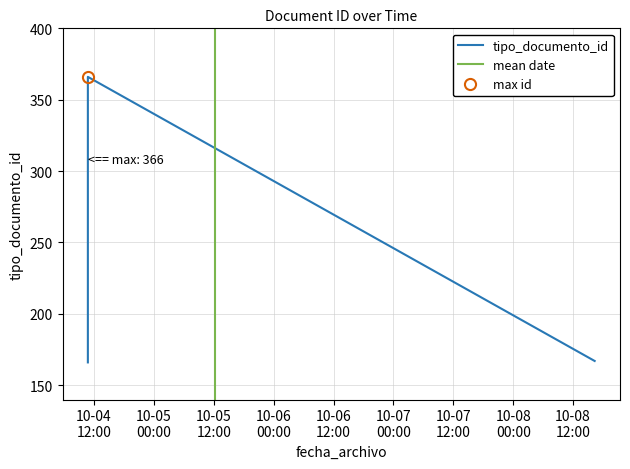

Approximately how many times larger is the value at 2018-10-08 16:19:11 compared to 2018-10-04 10:47:23?

1.0